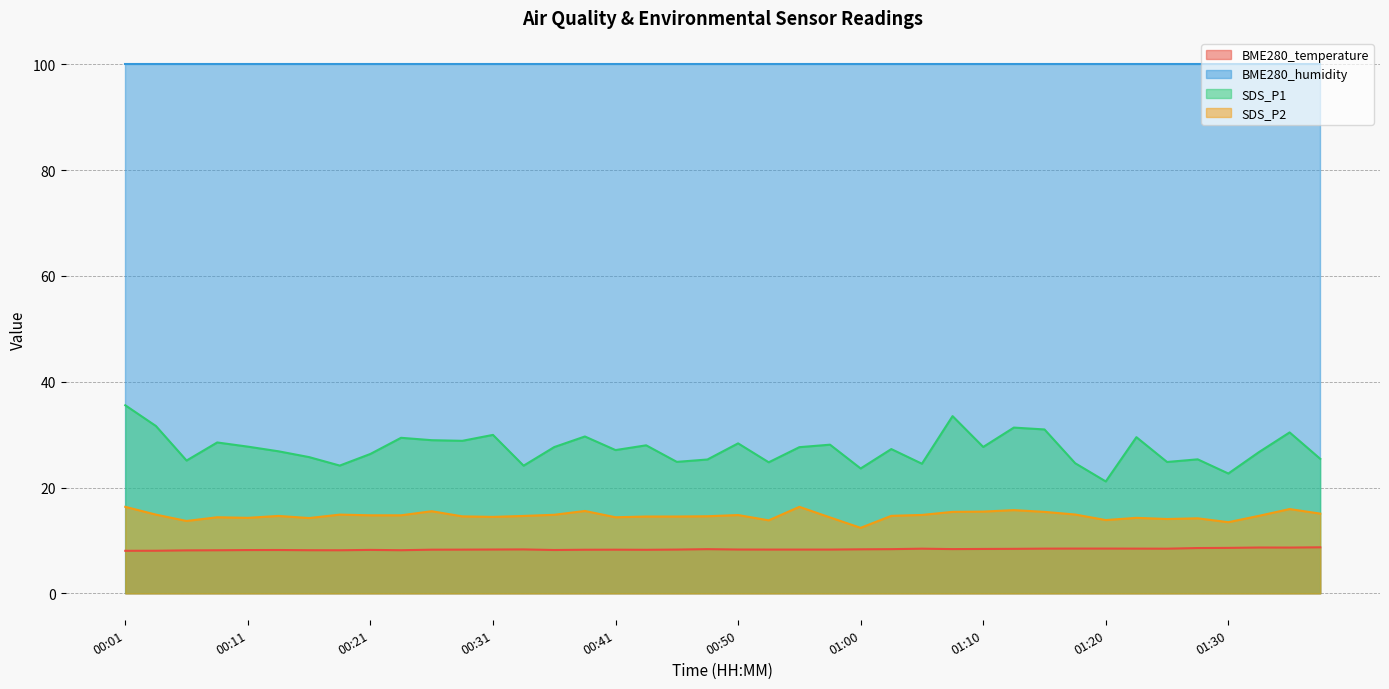

True or false: SDS_P1 has a value of 28.4 at 00:50.

True